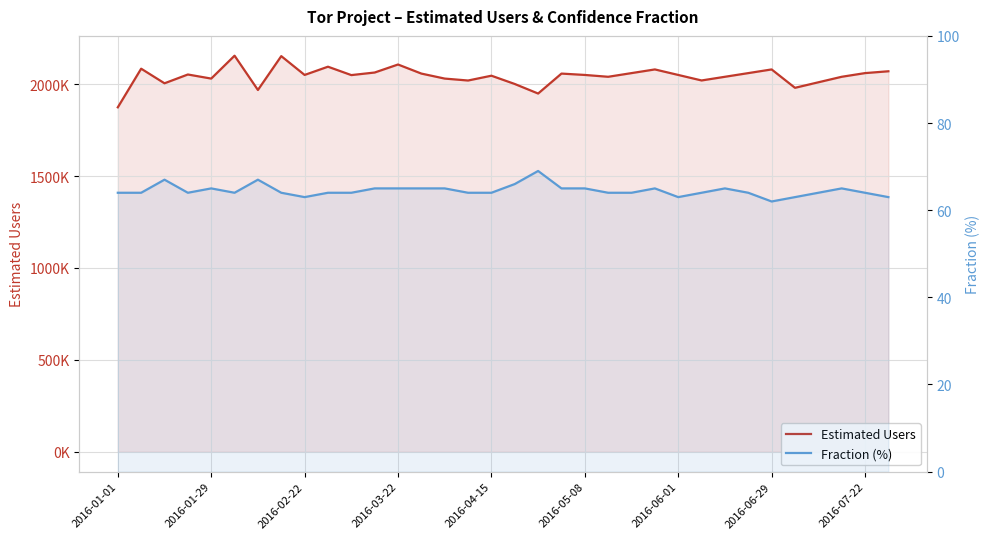

What are all the series names shown in the legend?

Estimated Users, Fraction (%)